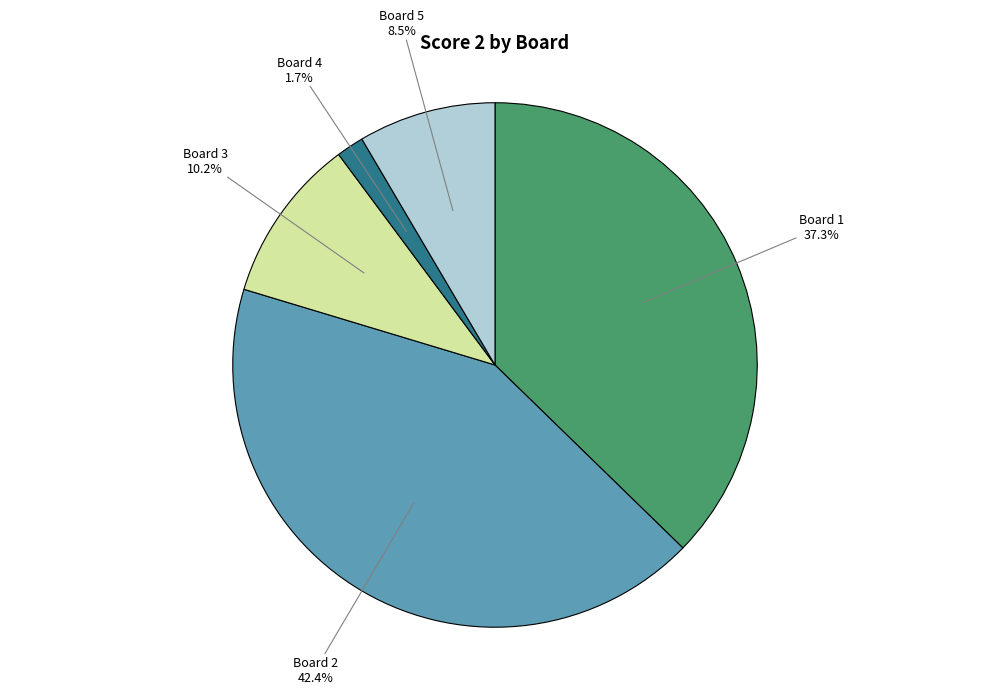

Is there any slice that represents more than half of the pie?

No